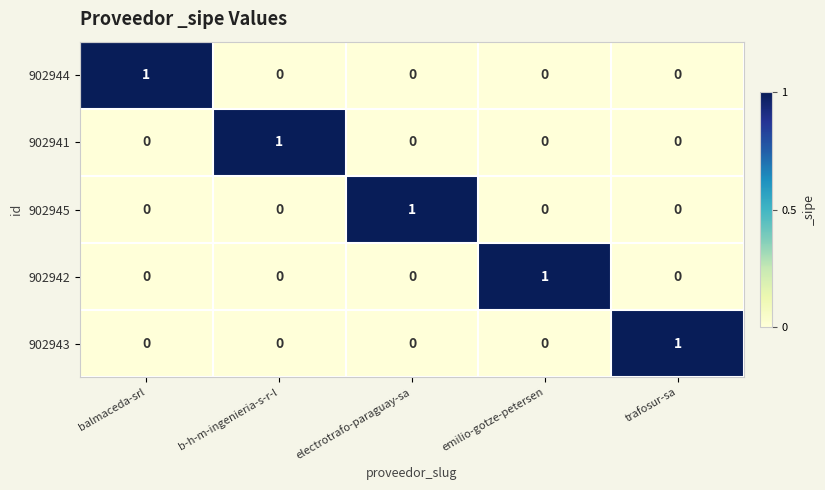

How many values in 902942 are above zero?

1